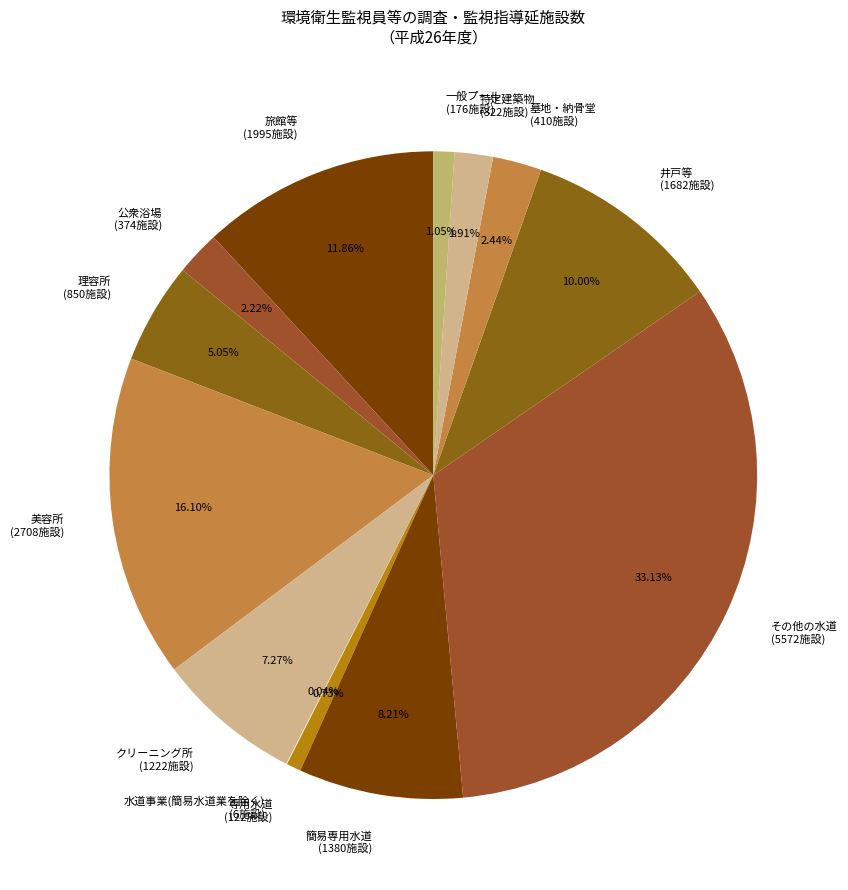

What is the ratio of the value at 理容所 (850施設) to the value at 特定建築物 (322施設)?

2.6